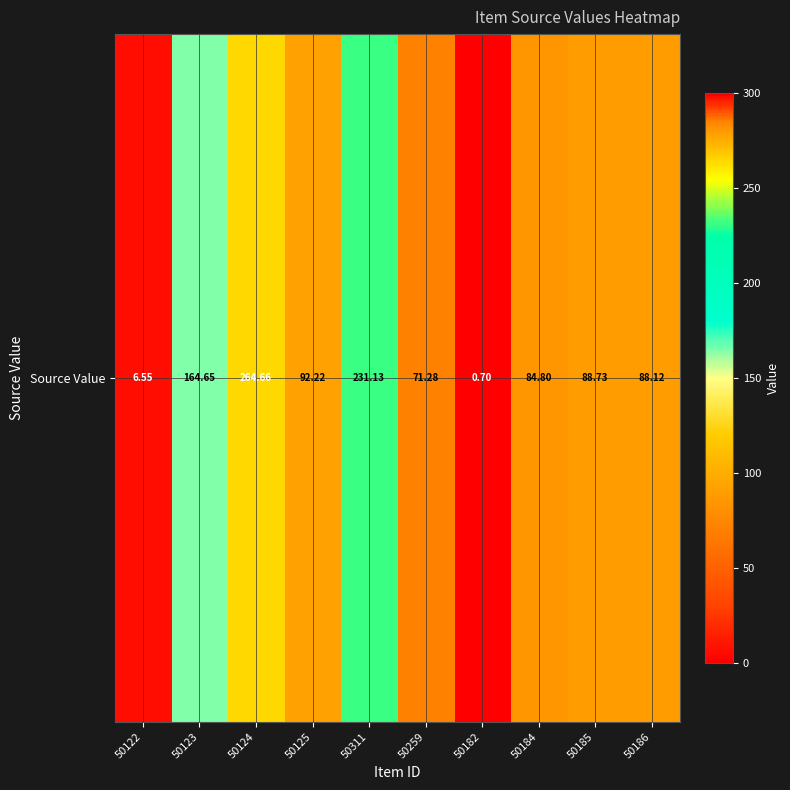

What is the change in value from 50123 to 50125?

-72.4